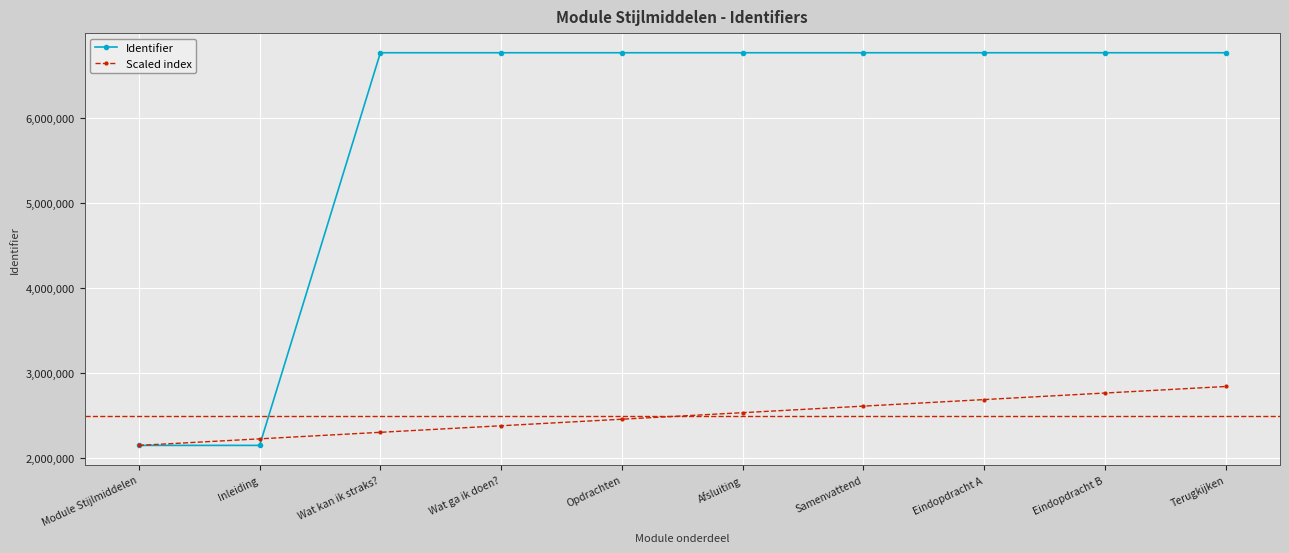

At which label does Scaled index first exceed 2529418?

Afsluiting